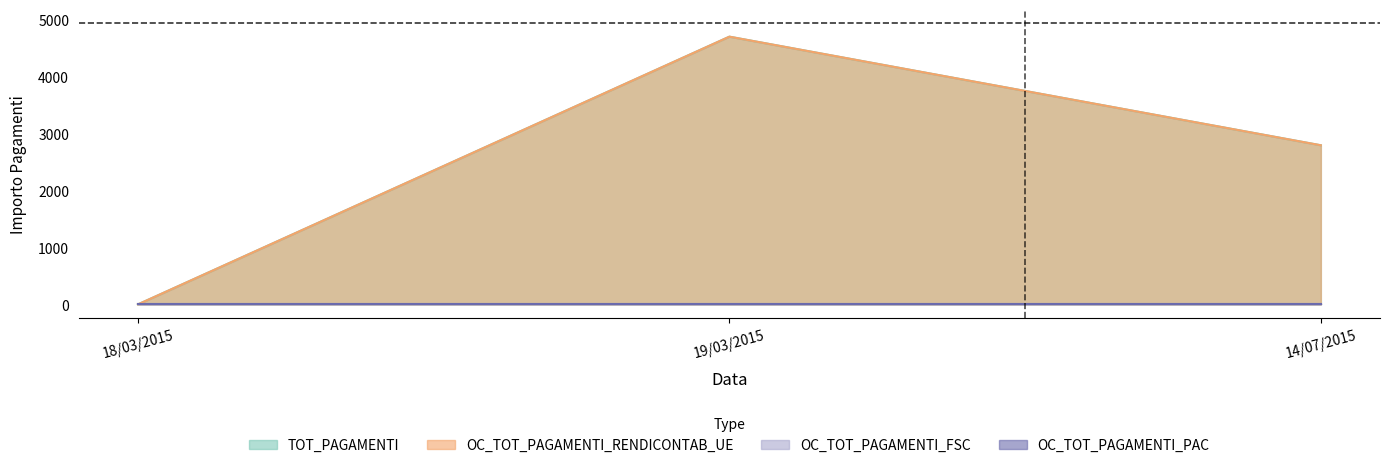

What is the sum of the OC_TOT_PAGAMENTI_RENDICONTAB_UE values at 14/07/2015 and 19/03/2015?

7500.0